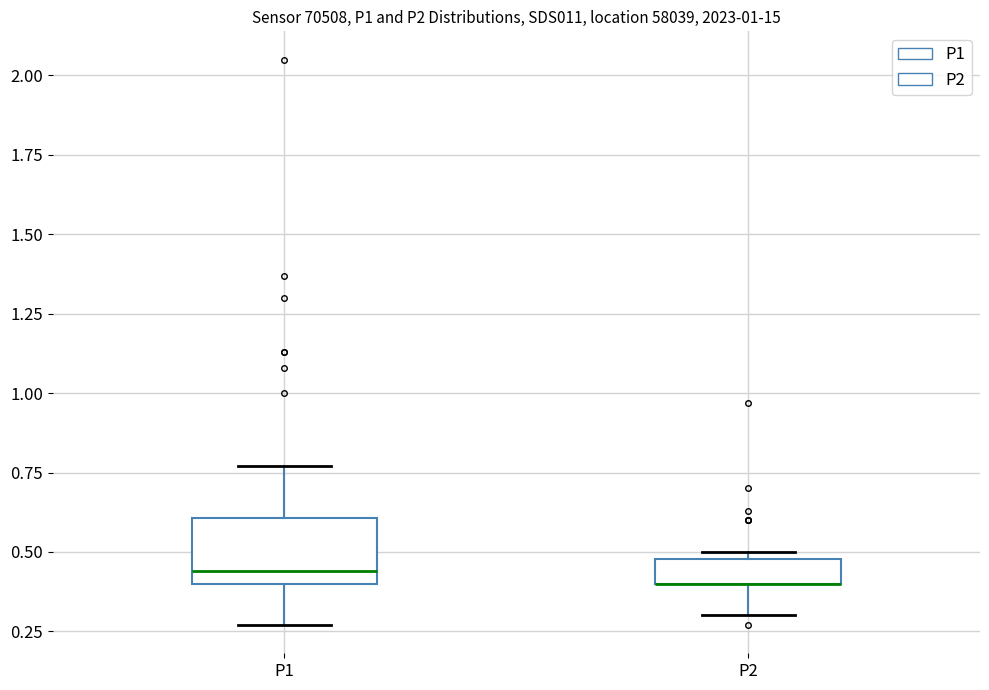

Where is the lower edge of the box for P2 on the y-axis? The values are not printed on the chart, so give them approximately, as read against the axis.

0.40